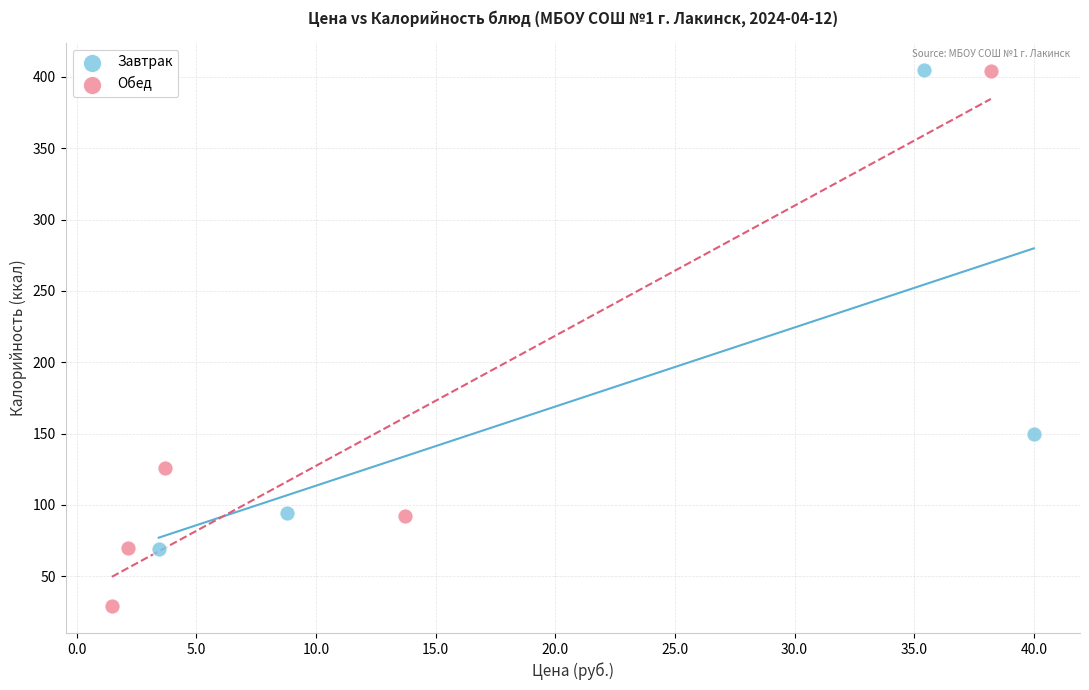

Which series has the widest spread of Y values?

Обед